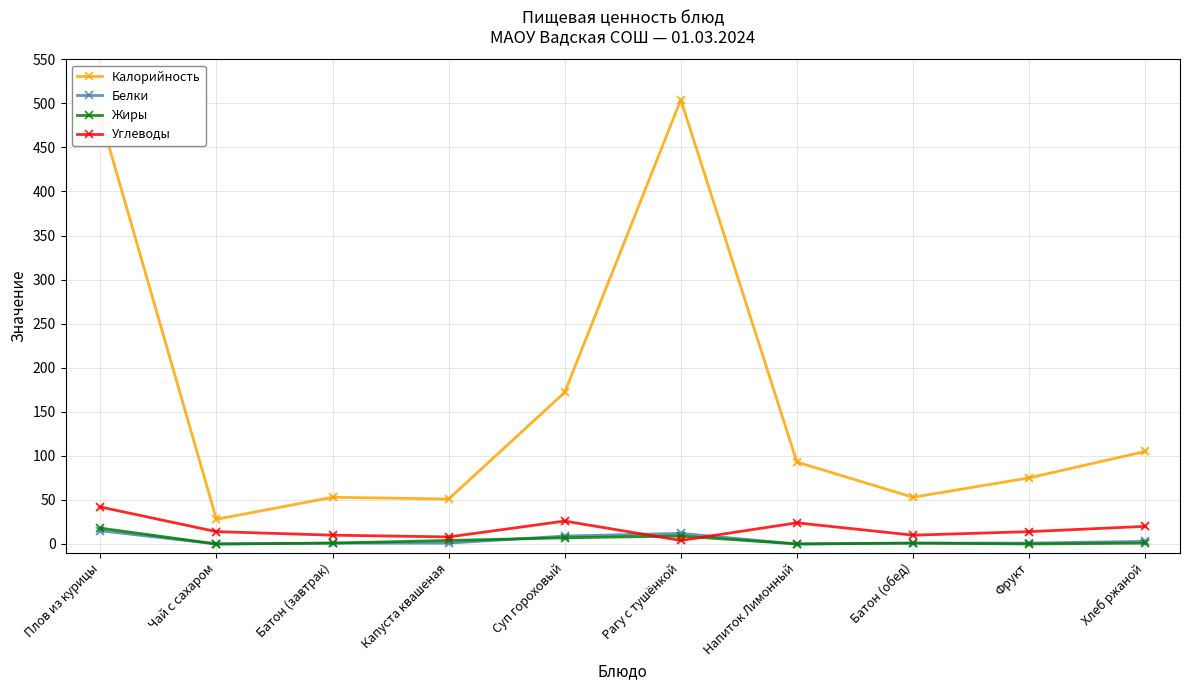

What is the spread (max minus min) of values at Напиток Лимонный?

93